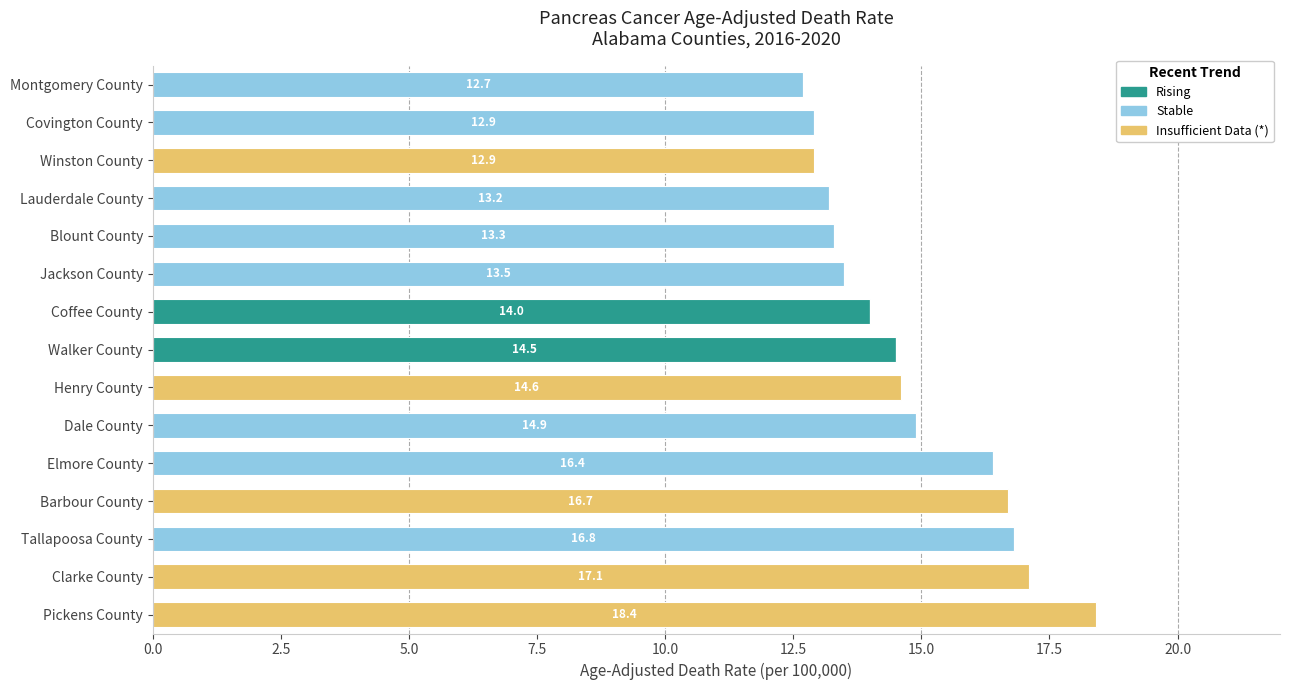

What is the total value across all series at Clarke County?

17.1